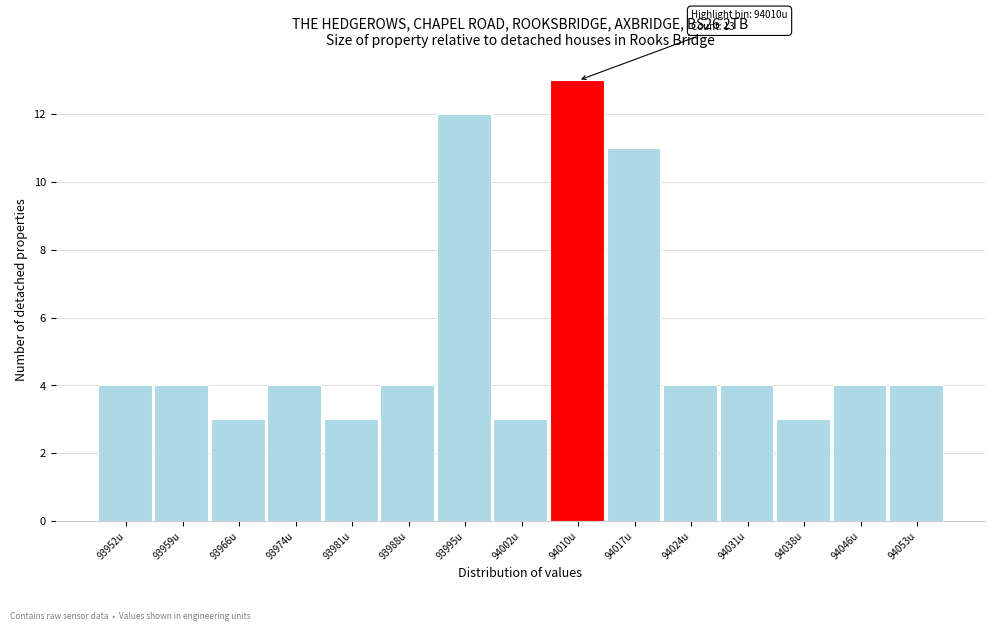

Reading left to right, what are all the values shown in this chart?

93952u=4	93959u=4	93966u=3	93974u=4	93981u=3	93988u=4	93995u=12	94002u=3	94010u=13	94017u=11	94024u=4	94031u=4	94038u=3	94046u=4	94053u=4